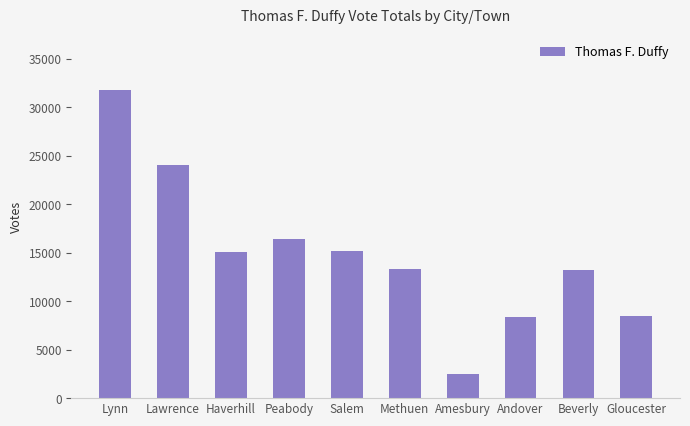

What is the label of the 5th bar from the left?

Salem